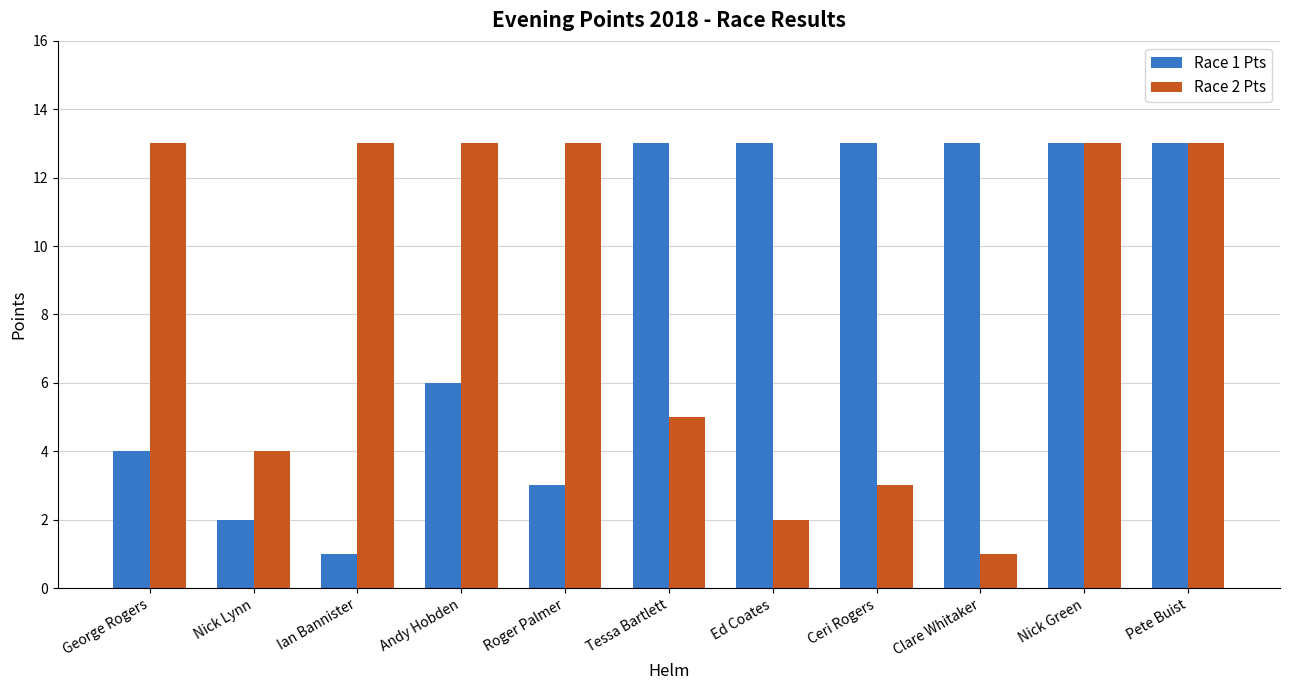

Reading left to right, list all the values displayed in this chart.

Race 1 Pts: 4	2	1	6	3	13	13	13	13	13	13
Race 2 Pts: 13	4	13	13	13	5	2	3	1	13	13